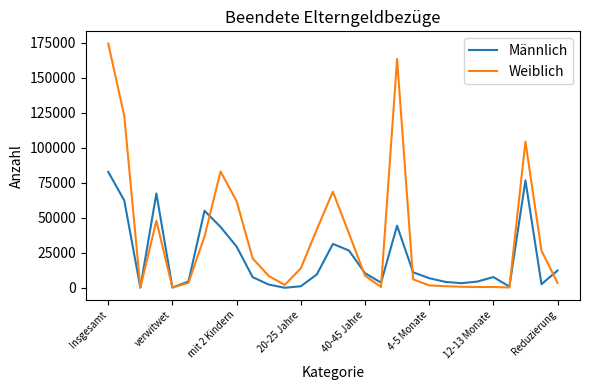

List the series in order of their overall mean, highest first.

Weiblich, Männlich